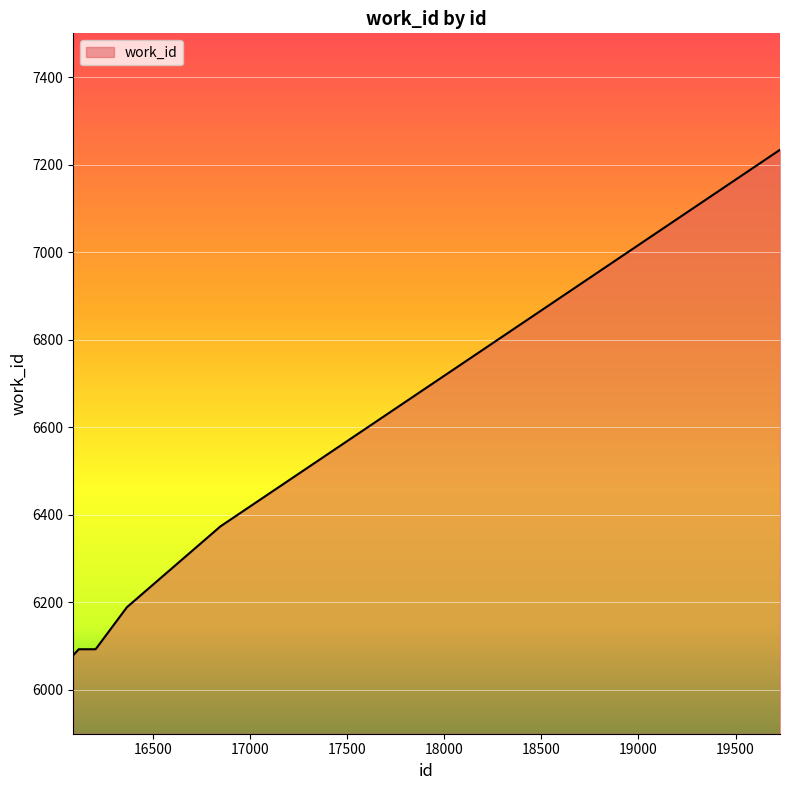

Reading left to right, what are all the values shown in this chart?

6080	6080	6093	6093	6093	6093	6189	6375	6375	7234